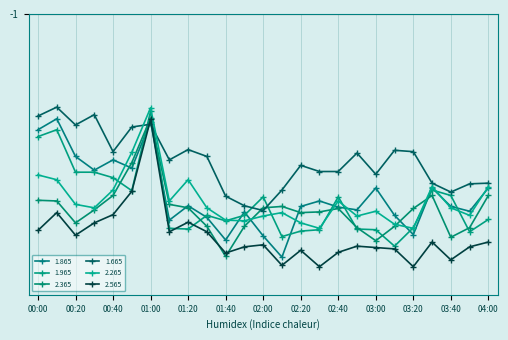

What is the maximum value shown in the chart?

-14.6